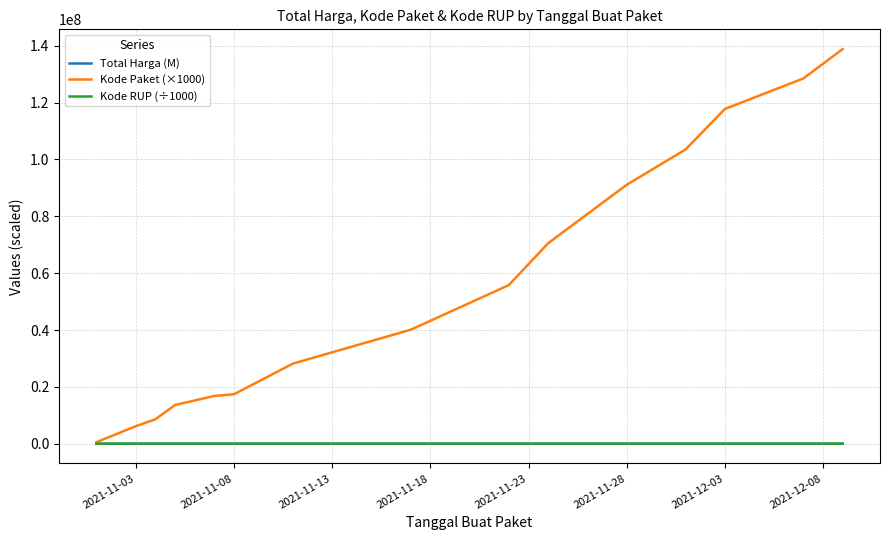

What is the greatest value displayed?

138846500.0